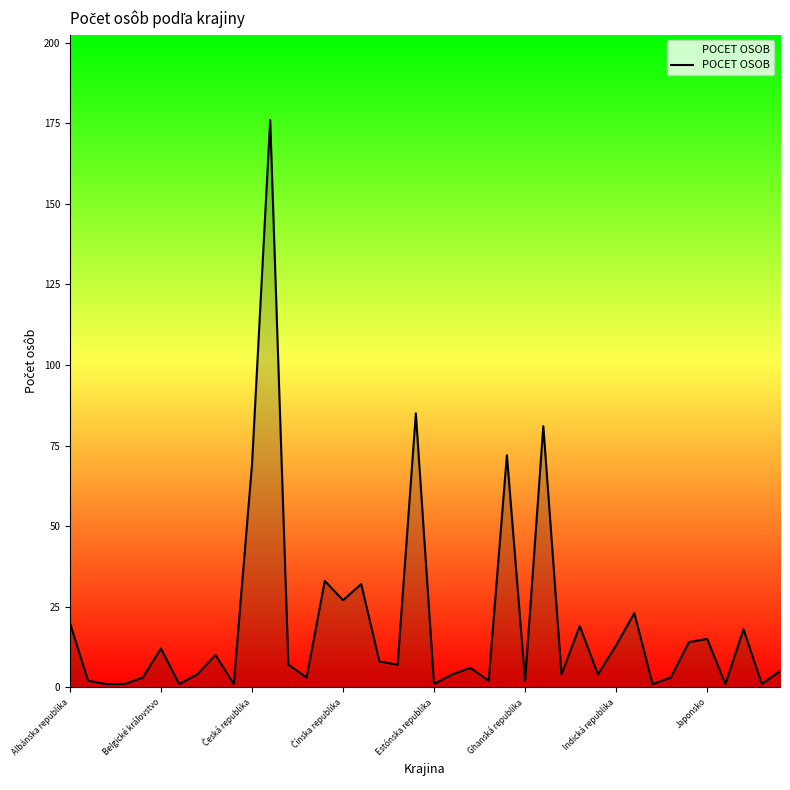

What is the greatest value displayed?

176